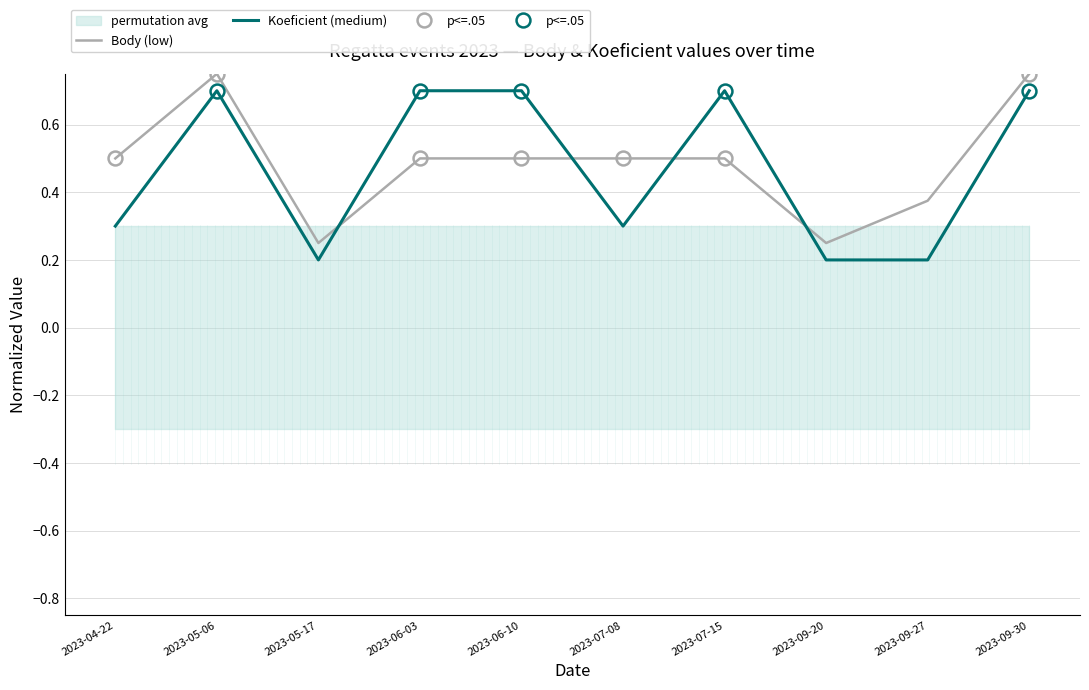

Reading left to right, list all the values displayed in this chart.

Body (low): 0.5	0.8	0.2	0.5	0.5	0.5	0.5	0.2	0.4	0.8
Koeficient (medium): 0.3	0.7	0.2	0.7	0.7	0.3	0.7	0.2	0.2	0.7